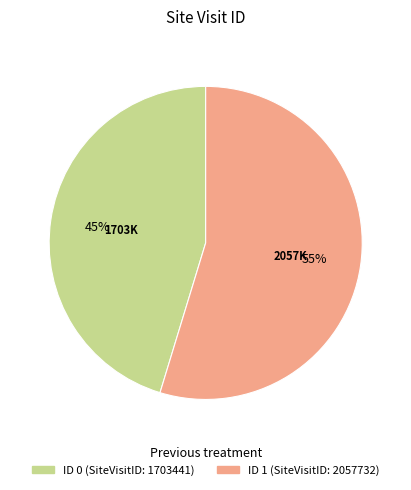

To the nearest percent, what is the average slice percentage?

50%